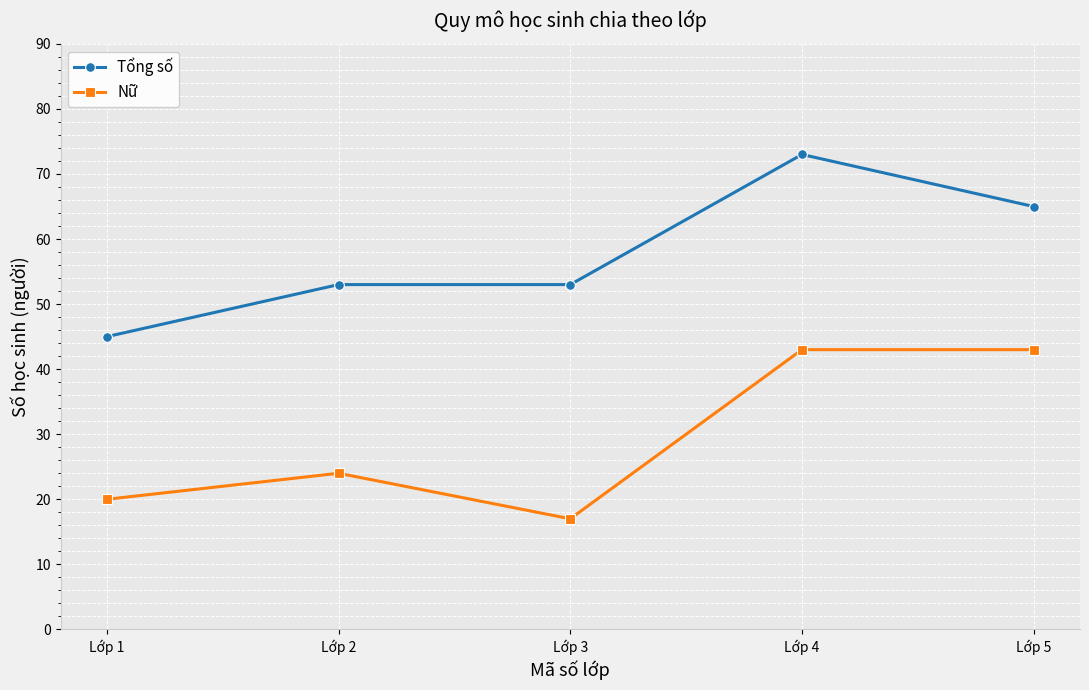

What are all the series names shown in the legend?

Tổng số, Nữ